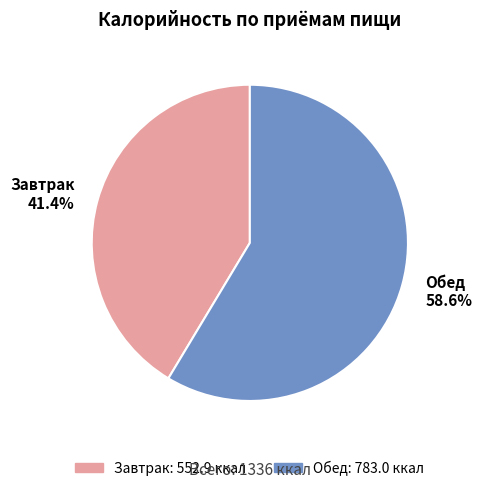

To the nearest percent, what portion does Обед represent?

59%